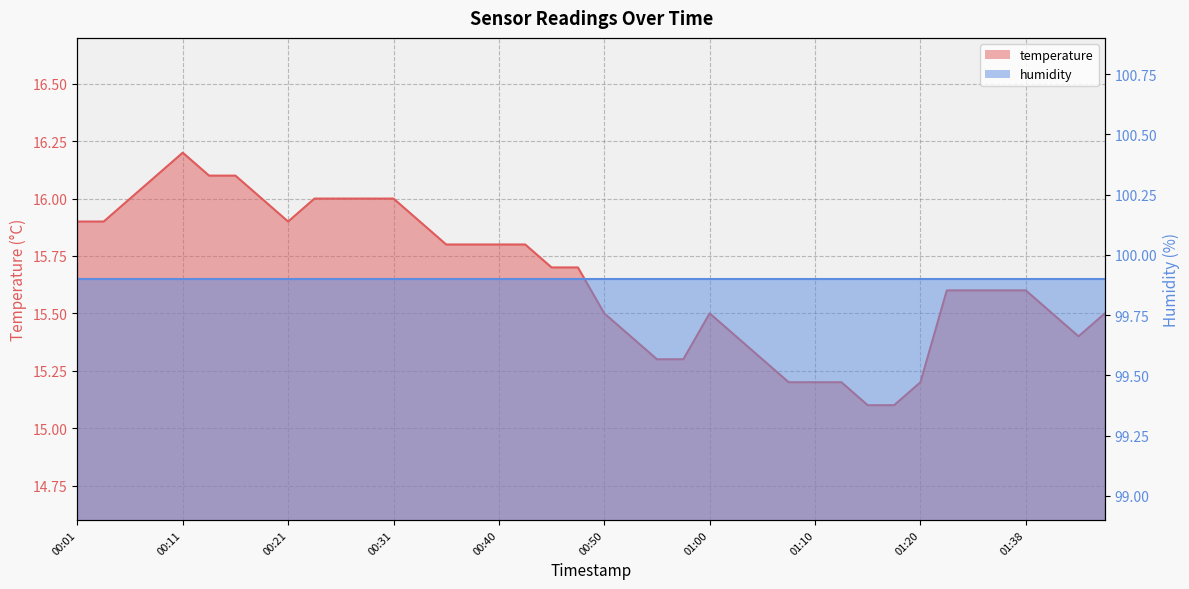

Rank the categories by value from lowest to highest.

01:15, 01:18, 01:08, 01:10, 01:13, 01:20, 00:55, 00:57, 01:05, 00:53, 01:02, 01:43, 00:50, 01:00, 01:40, 01:45, 01:31, 01:33, 01:36, 01:38, 00:45, 00:48, 00:35, 00:38, 00:40, 00:43, 00:01, 00:04, 00:21, 00:33, 00:06, 00:18, 00:23, 00:26, 00:28, 00:31, 00:09, 00:14, 00:16, 00:11